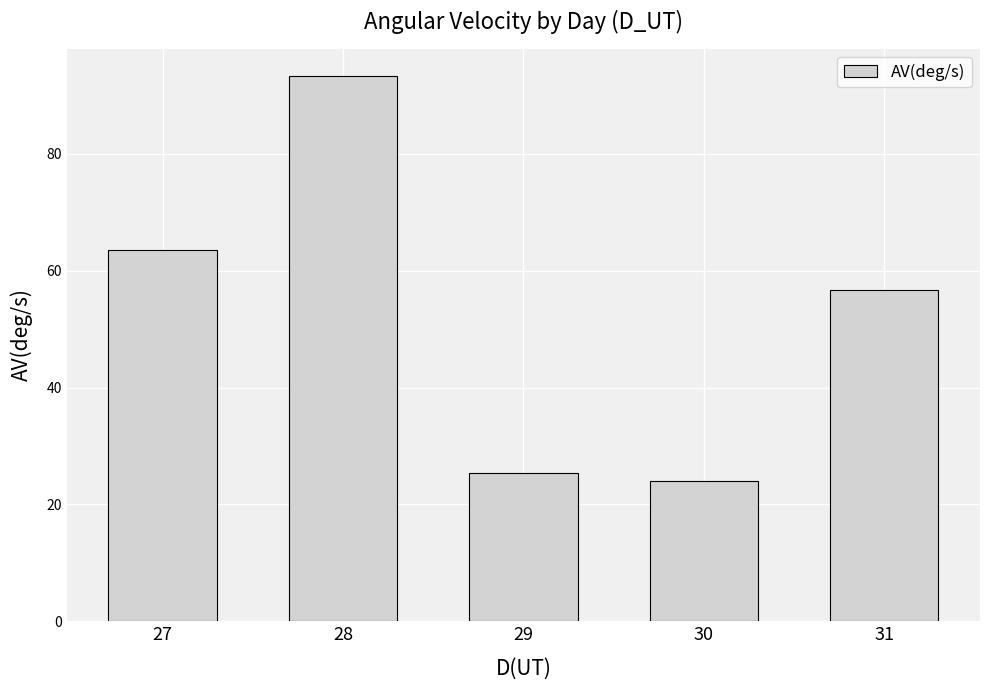

List the labels in order of value, smallest first.

30, 29, 31, 27, 28